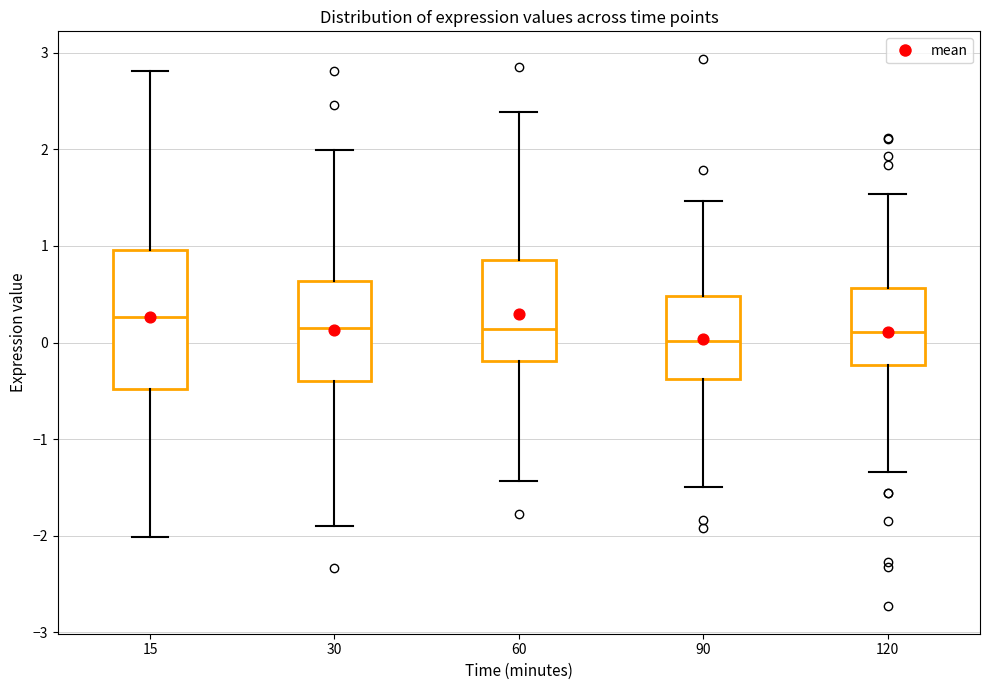

Reading left to right, read every box against the y-axis: the position of its median line, the range the box covers, and the ends of its whiskers. The values are not printed on the chart, so give them approximately, as read against the axis.

15: median 0.3, box -0.5 to 1.0, whiskers -2.0 to 2.8
30: median 0.1, box -0.4 to 0.6, whiskers -1.9 to 2.0
60: median 0.1, box -0.2 to 0.9, whiskers -1.4 to 2.4
90: median 0.0, box -0.4 to 0.5, whiskers -1.5 to 1.5
120: median 0.1, box -0.2 to 0.6, whiskers -1.3 to 1.5